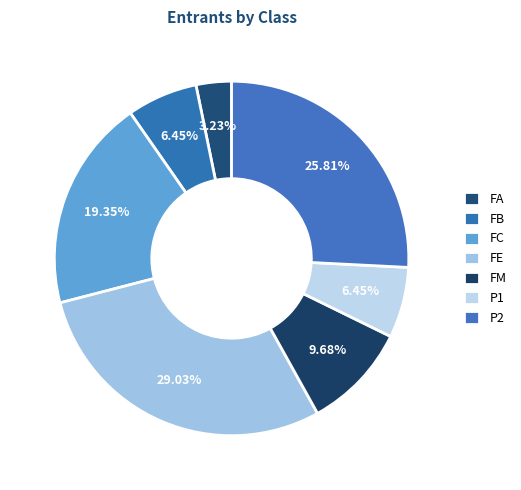

How many segments does this pie chart have?

7